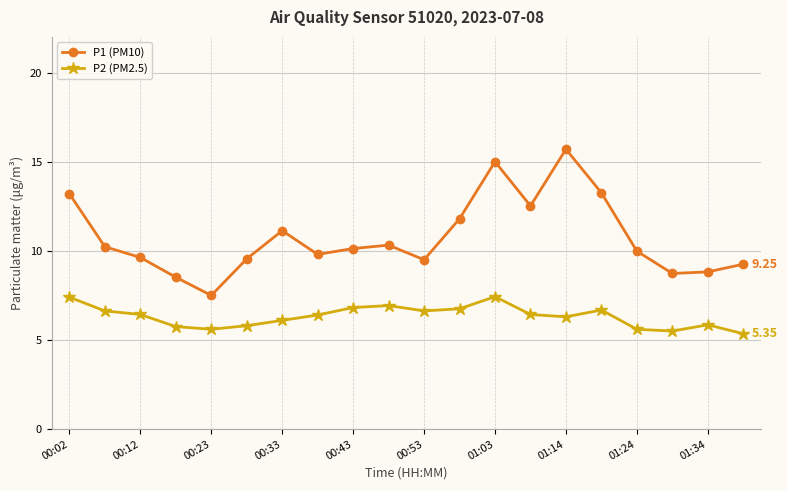

Which series has the largest range (max minus min)?

P1 (PM10)